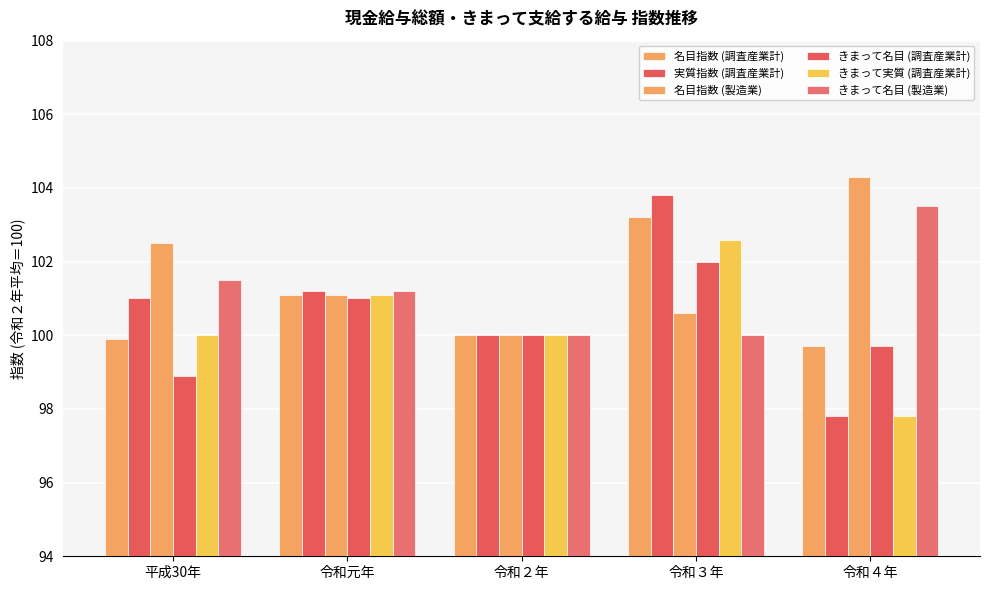

Are the bars horizontal?

No